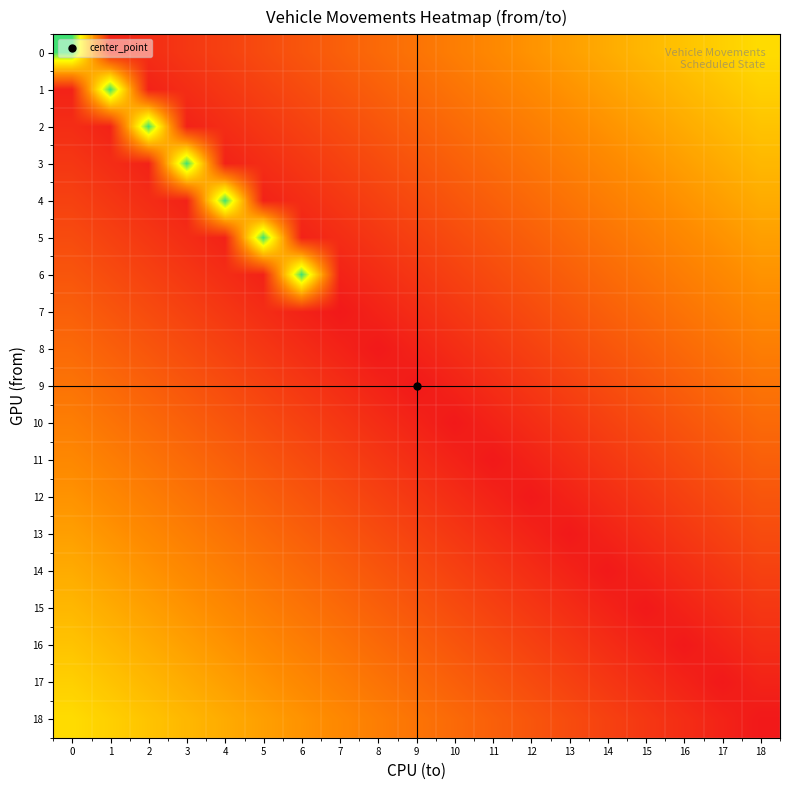

Which series changed the most between 7 and 10?

18